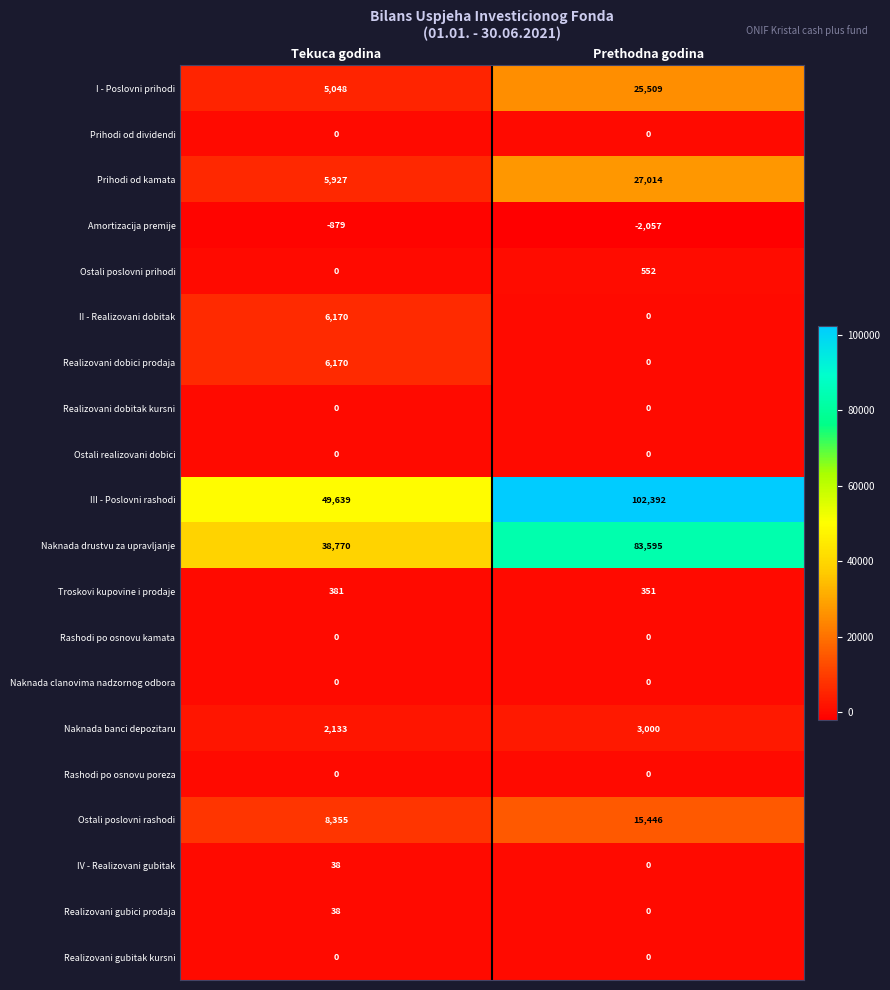

How many series are shown in this chart?

20